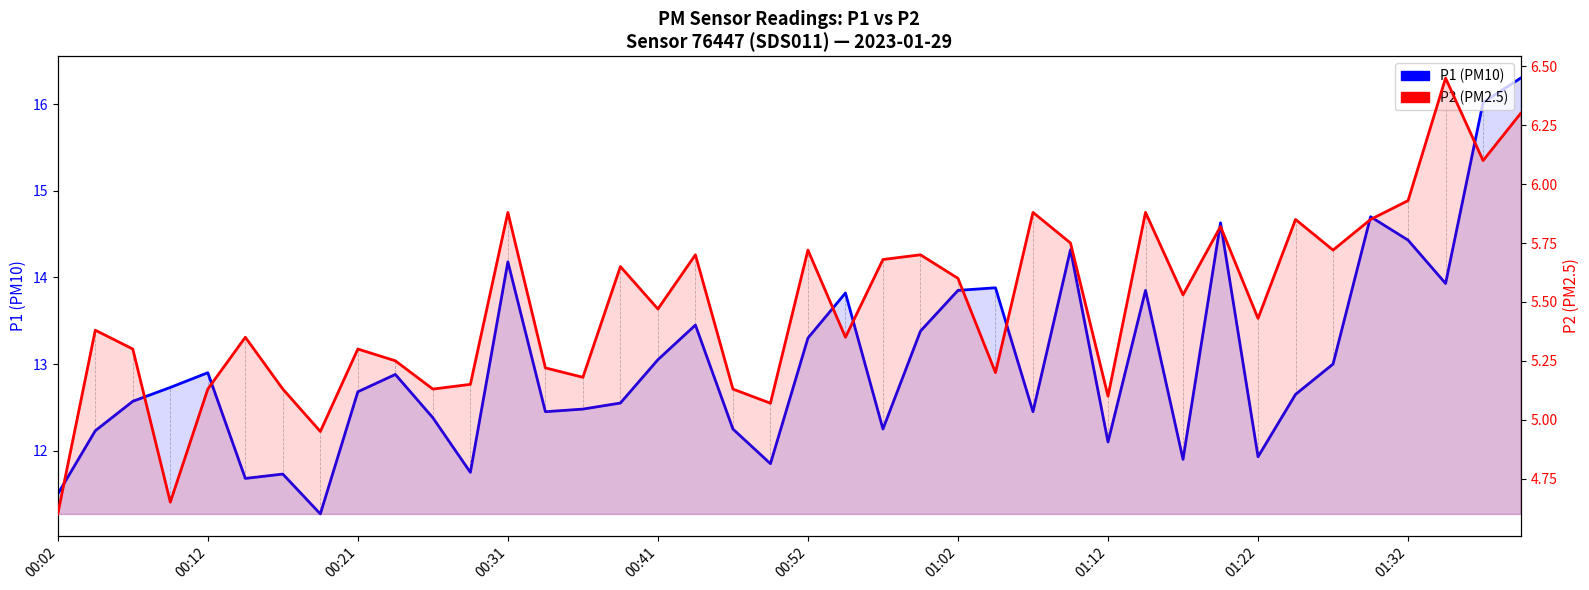

What is the smallest value displayed?

4.6